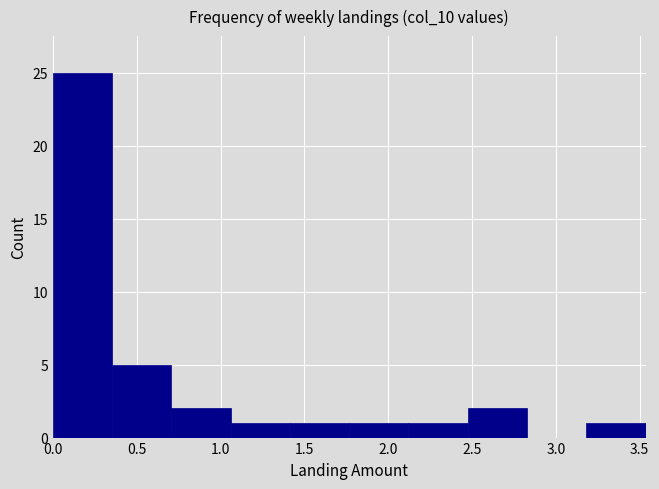

Reading left to right, list every bar in this chart as the range it spans on the x-axis followed by its height. Neither the bar edges nor the heights are printed on the chart, so give them approximately, as read against the axes.

0.00 to 0.35: 25
0.35 to 0.70: 5
0.70 to 1.05: 2
1.05 to 1.40: 1
1.40 to 1.75: 1
1.75 to 2.10: 1
2.10 to 2.45: 1
2.45 to 2.85: 2
2.85 to 3.20: 0
3.20 to 3.55: 1